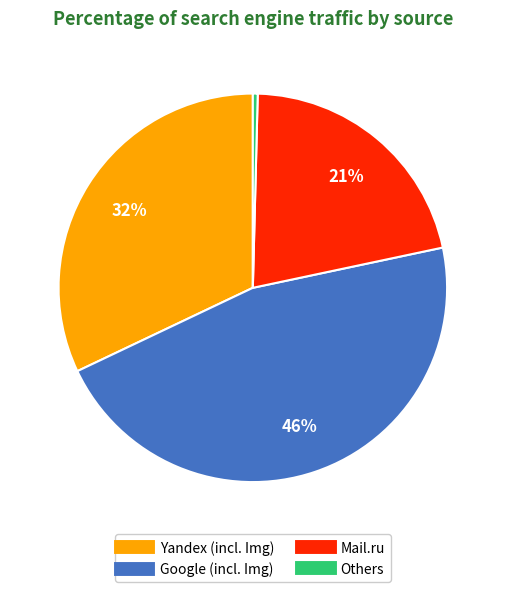

Does any single category account for the majority?

No